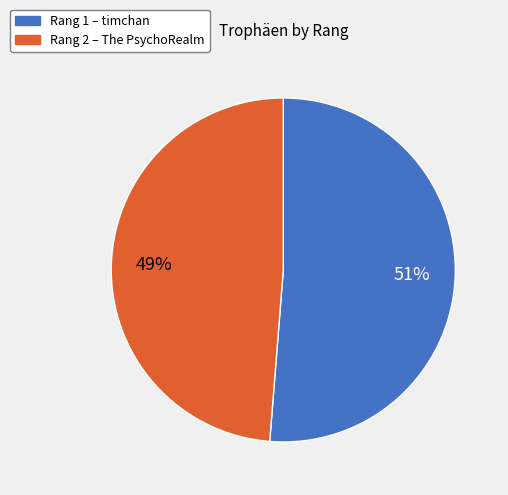

Is there a majority slice in this chart?

Yes